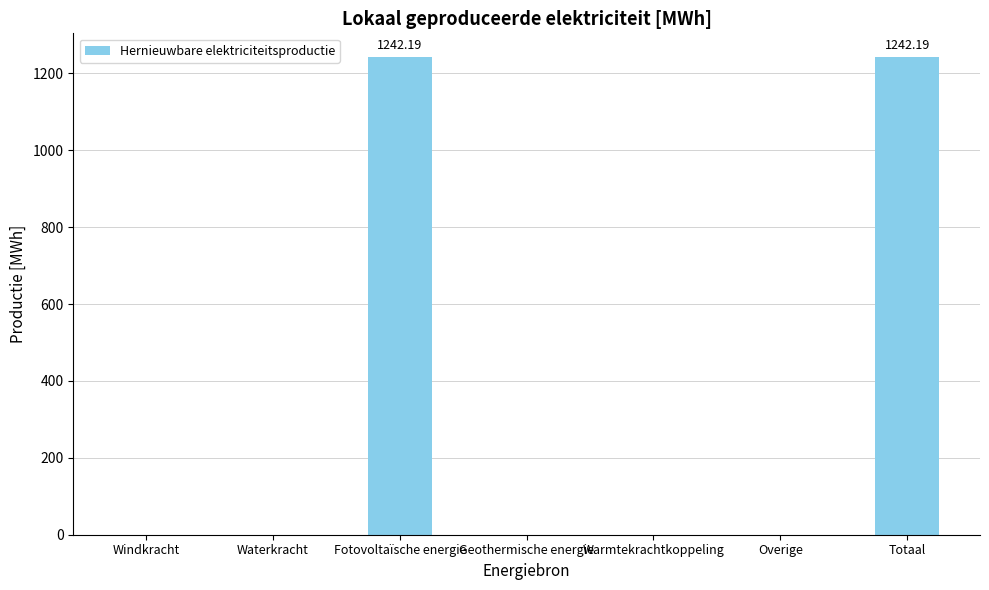

What is the greatest value displayed?

1242.2